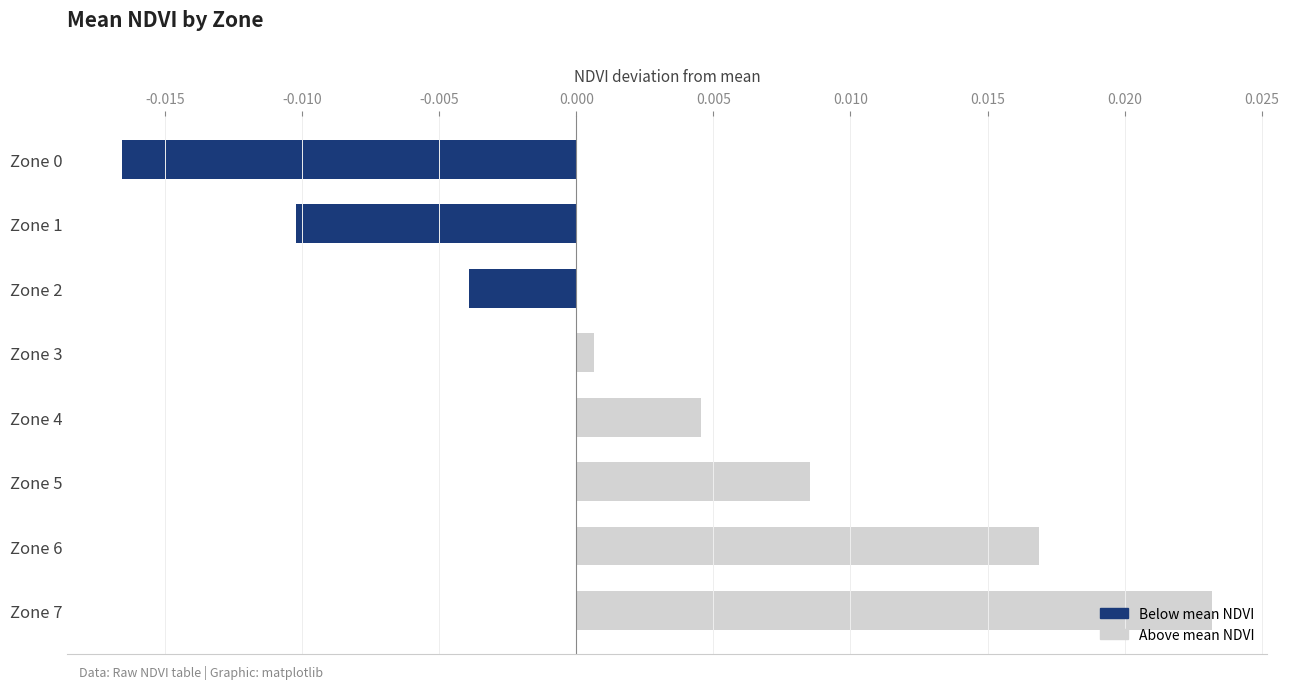

Between Zone 7 and Zone 4, which is larger?

Zone 7